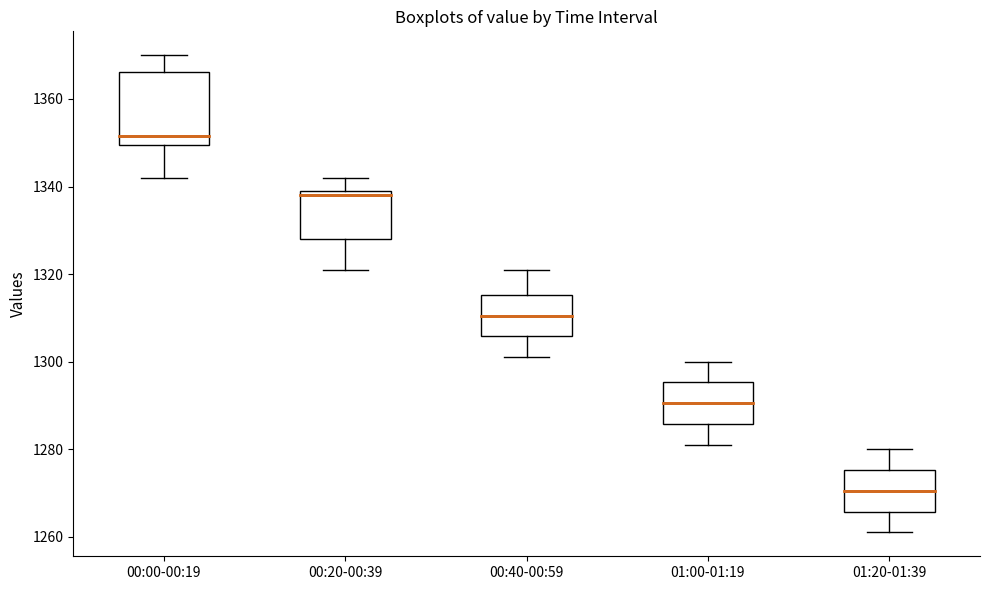

Reading left to right, read every box against the y-axis: the position of its median line, the range the box covers, and the ends of its whiskers. The values are not printed on the chart, so give them approximately, as read against the axis.

00:00-00:19: median 1352, box 1350 to 1366, whiskers 1342 to 1370
00:20-00:39: median 1338, box 1328 to 1340, whiskers 1322 to 1342
00:40-00:59: median 1310, box 1306 to 1316, whiskers 1302 to 1322
01:00-01:19: median 1290, box 1286 to 1296, whiskers 1282 to 1300
01:20-01:39: median 1270, box 1266 to 1276, whiskers 1262 to 1280